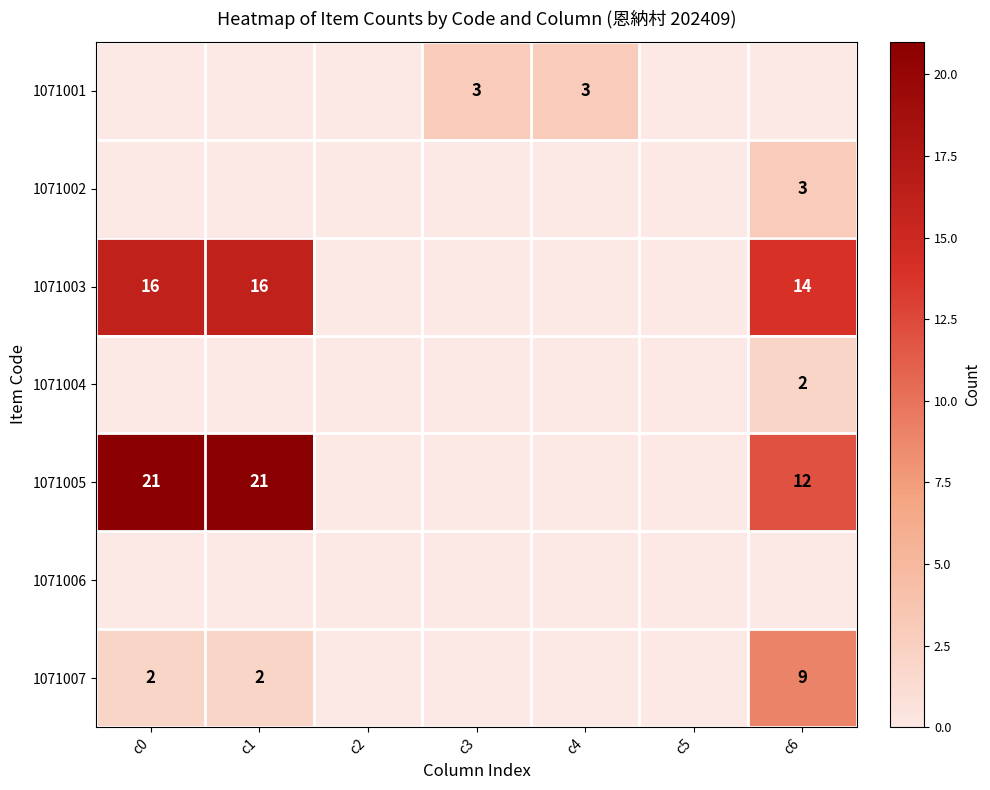

True or false: 1071005 has a value of 6 at c6.

False